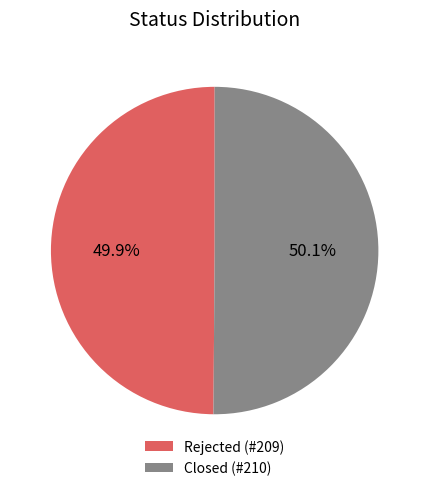

What percentage do Closed and Rejected together represent?

100.0%